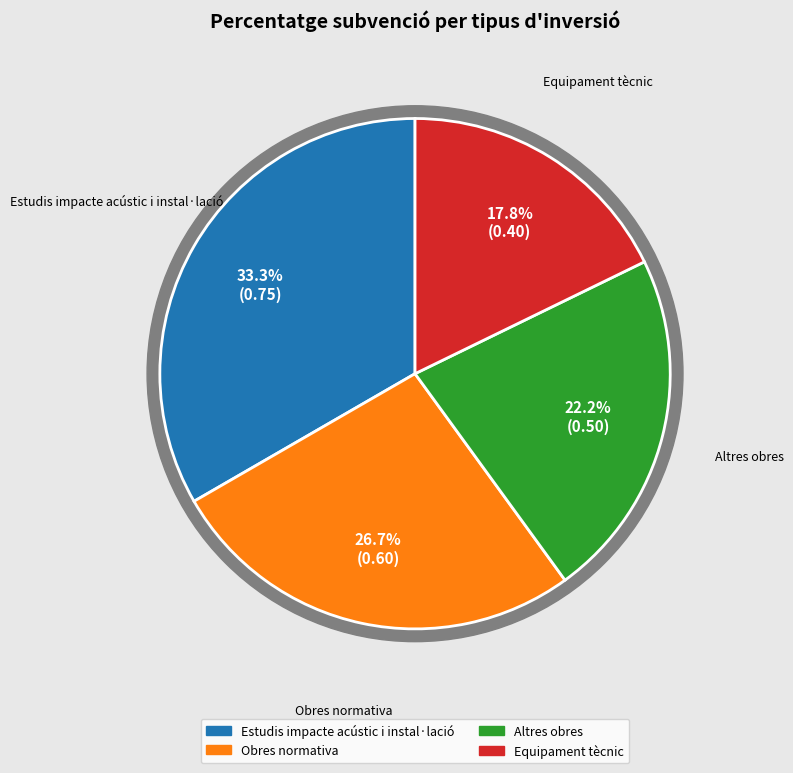

What is the smallest slice in the pie chart?

Equipament tècnic